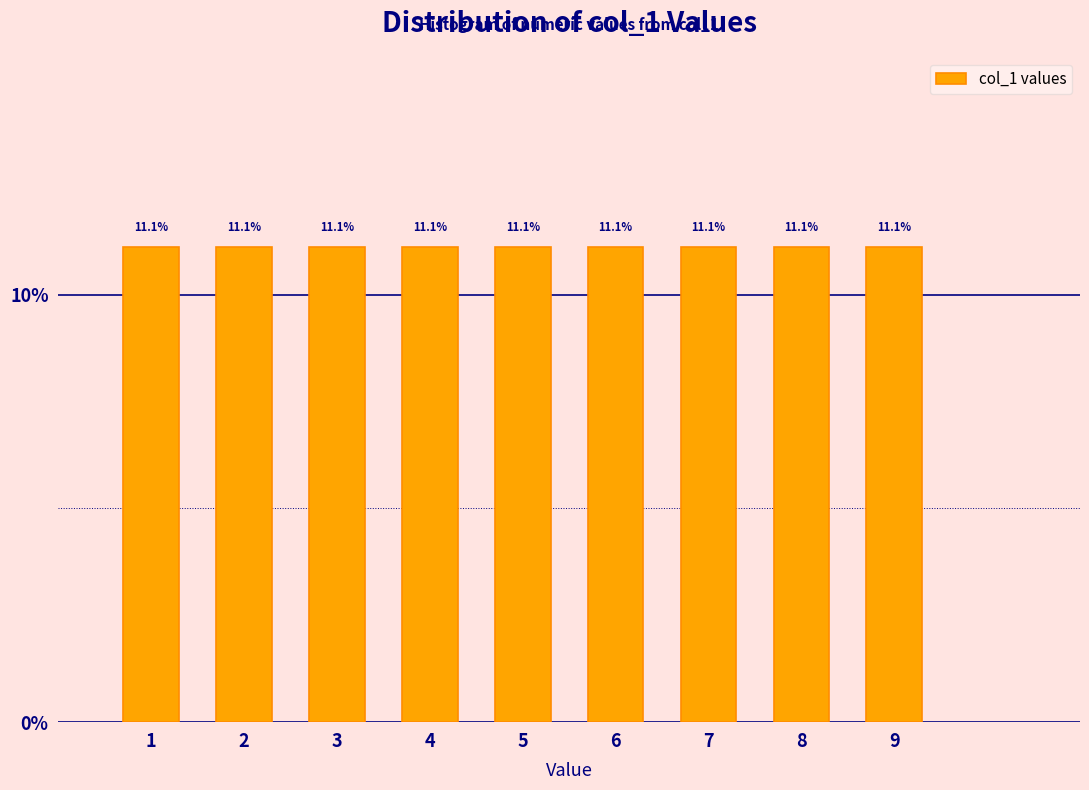

Reading left to right, transcribe this chart: for each bar, give the range it covers on the x-axis and its height.

0.5 to 1.5: 11.1
1.5 to 2.5: 11.1
2.5 to 3.5: 11.1
3.5 to 4.5: 11.1
4.5 to 5.5: 11.1
5.5 to 6.5: 11.1
6.5 to 7.5: 11.1
7.5 to 8.5: 11.1
8.5 to 9.5: 11.1